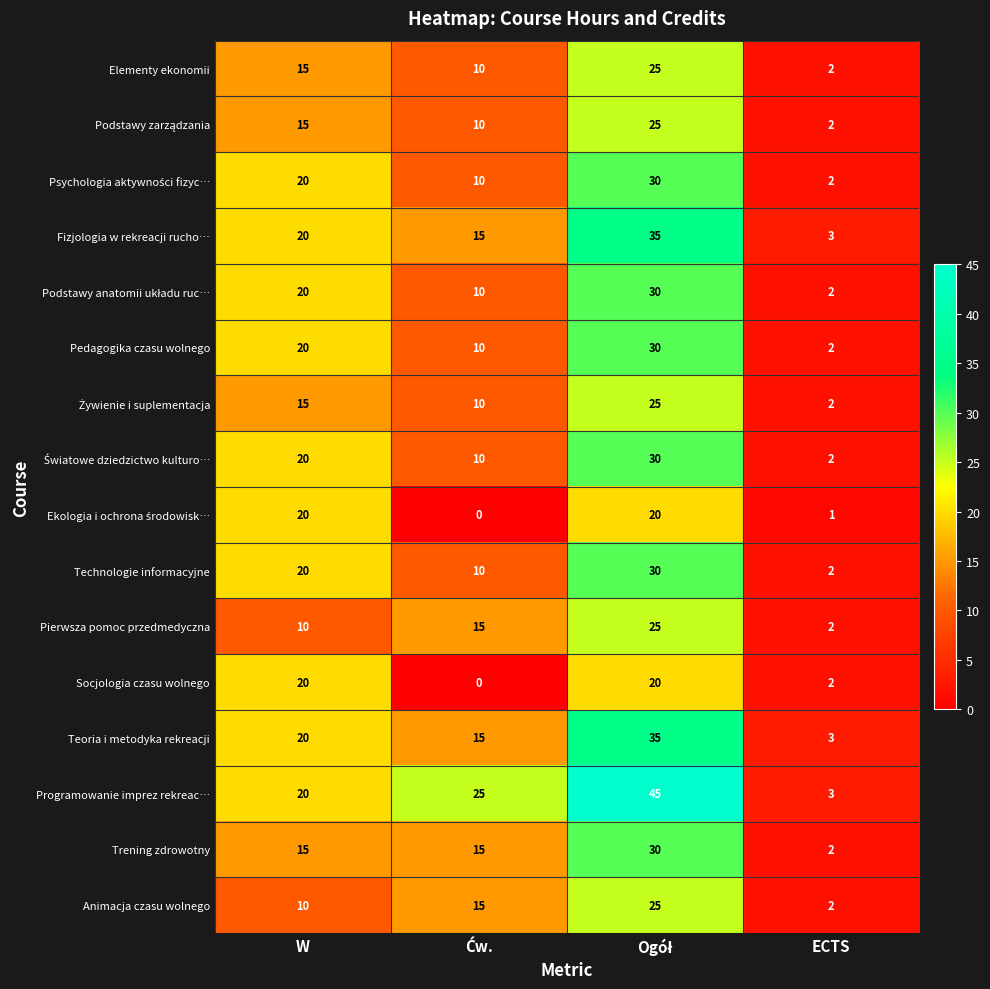

Which series has the largest total across all categories?

Programowanie imprez rekreac…